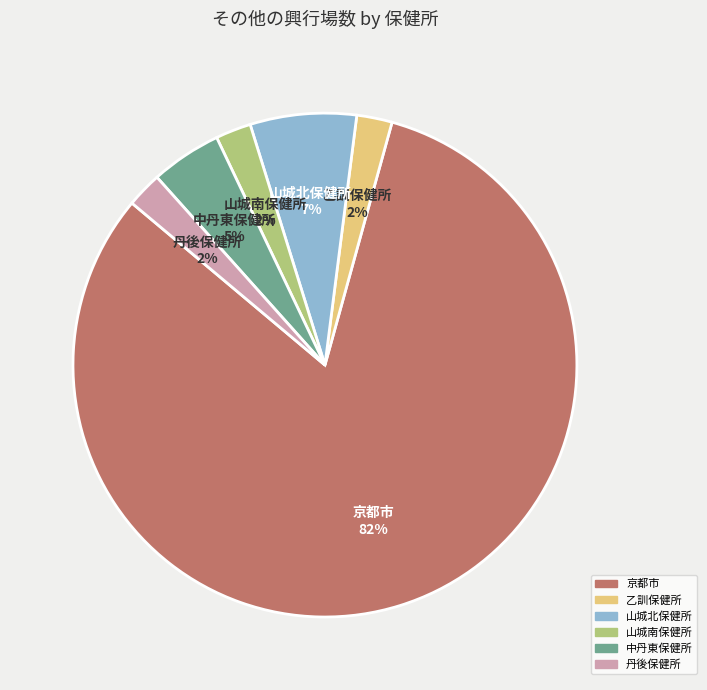

To the nearest percent, what is the average slice percentage?

17%